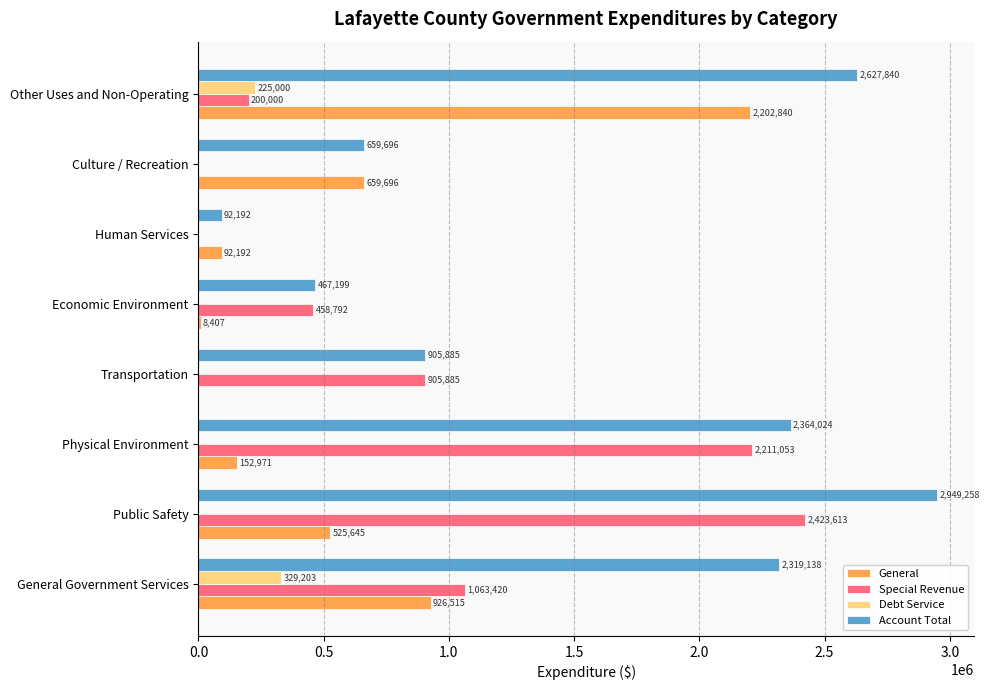

Where is Account Total nearest to the value 1520725?

Transportation